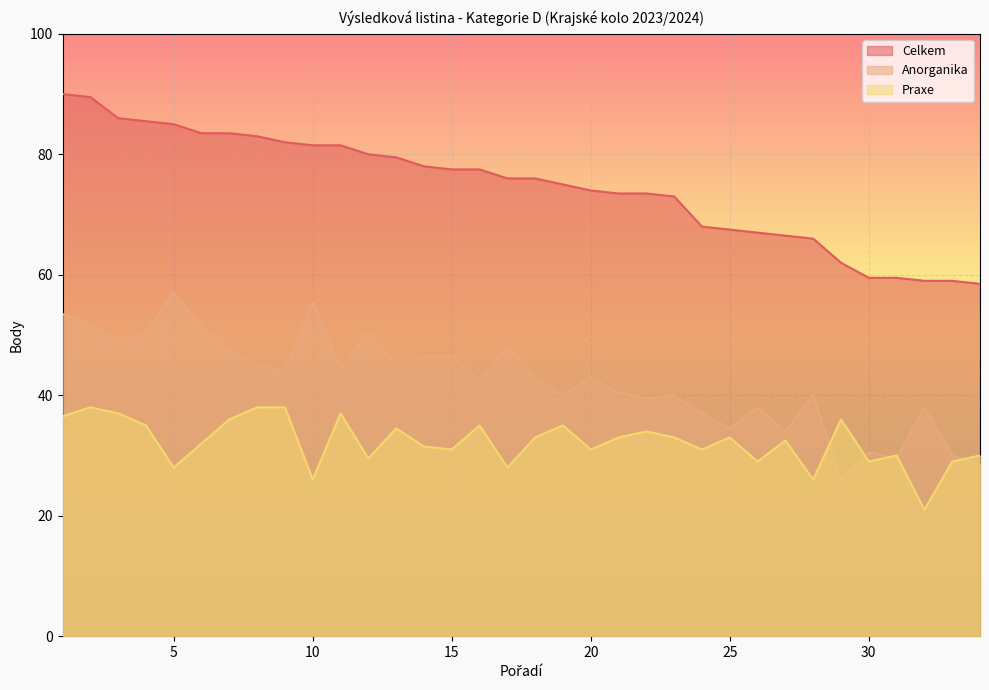

Reading left to right, list all the values displayed in this chart.

Celkem: 1=90.0	2=89.5	3=86.0	4=85.5	5=85.0	6=83.5	7=83.5	8=83.0	9=82.0	10=81.5	11=81.5	12=80.0	13=79.5	14=78.0	15=77.5	16=77.5	17=76.0	18=76.0	19=75.0	20=74.0	21=73.5	22=73.5	23=73.0	24=68.0	25=67.5	26=67.0	27=66.5	28=66.0	29=62.0	30=59.5	31=59.5	32=59.0	33=59.0	34=58.5
Anorganika: 1=53.5	2=51.5	3=49.0	4=50.5	5=57.0	6=51.5	7=47.5	8=45.0	9=44.0	10=55.5	11=44.5	12=50.5	13=45.0	14=46.5	15=46.5	16=42.5	17=48.0	18=43.0	19=40.0	20=43.0	21=40.5	22=39.5	23=40.0	24=37.0	25=34.5	26=38.0	27=34.0	28=40.0	29=26.0	30=30.5	31=29.5	32=38.0	33=30.0	34=28.5
Praxe: 1=36.5	2=38.0	3=37.0	4=35.0	5=28.0	6=32.0	7=36.0	8=38.0	9=38.0	10=26.0	11=37.0	12=29.5	13=34.5	14=31.5	15=31.0	16=35.0	17=28.0	18=33.0	19=35.0	20=31.0	21=33.0	22=34.0	23=33.0	24=31.0	25=33.0	26=29.0	27=32.5	28=26.0	29=36.0	30=29.0	31=30.0	32=21.0	33=29.0	34=30.0